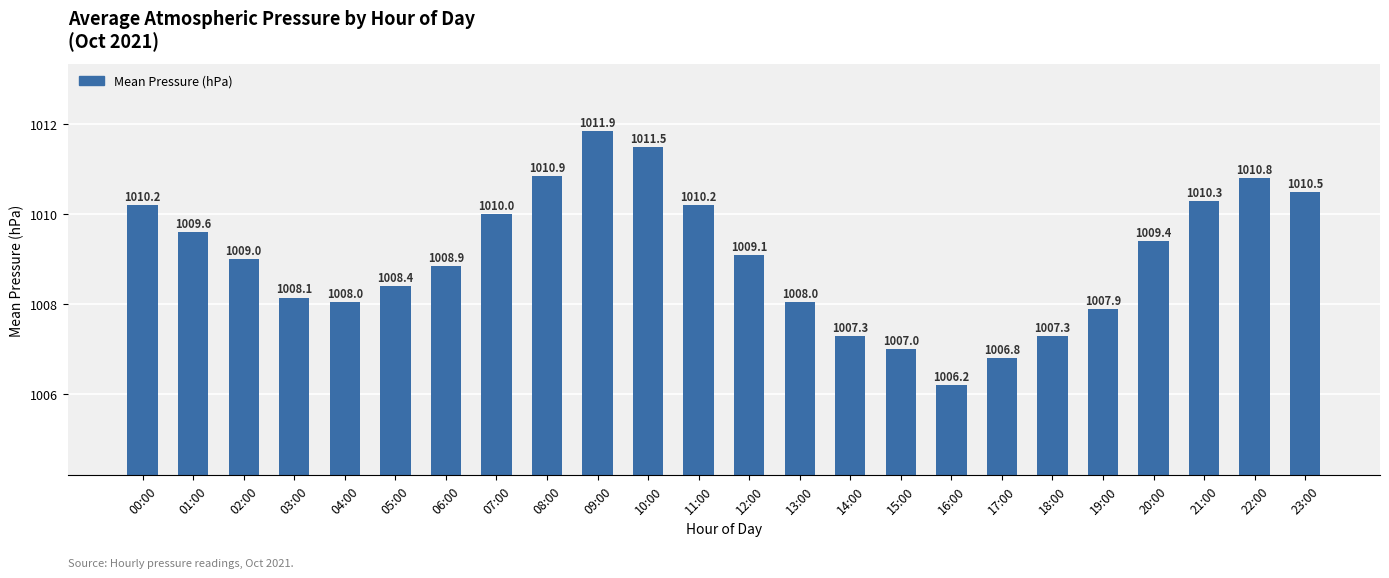

What is the smallest value displayed?

1006.2